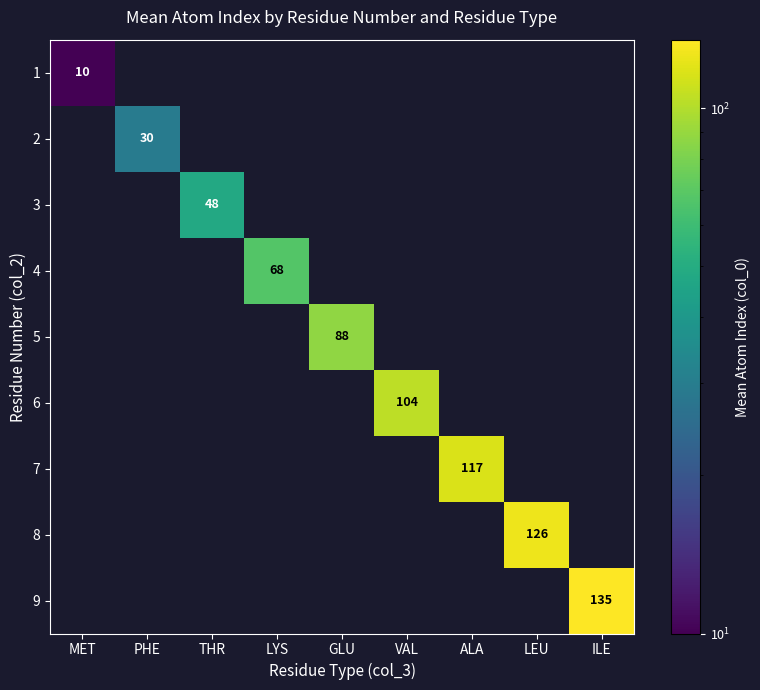

The 7 series shows 189 at ALA. True or false?

False